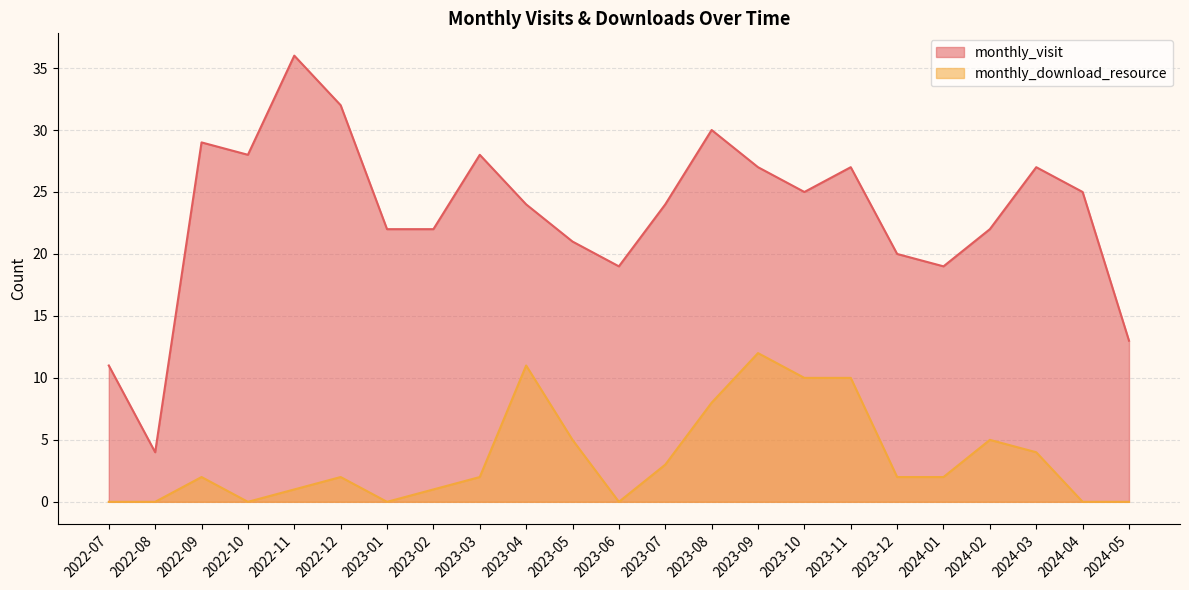

Reading left to right, list all the values displayed in this chart.

monthly_visit: 11	4	29	28	36	32	22	22	28	24	21	19	24	30	27	25	27	20	19	22	27	25	13
monthly_download_resource: 0	0	2	0	1	2	0	1	2	11	5	0	3	8	12	10	10	2	2	5	4	0	0